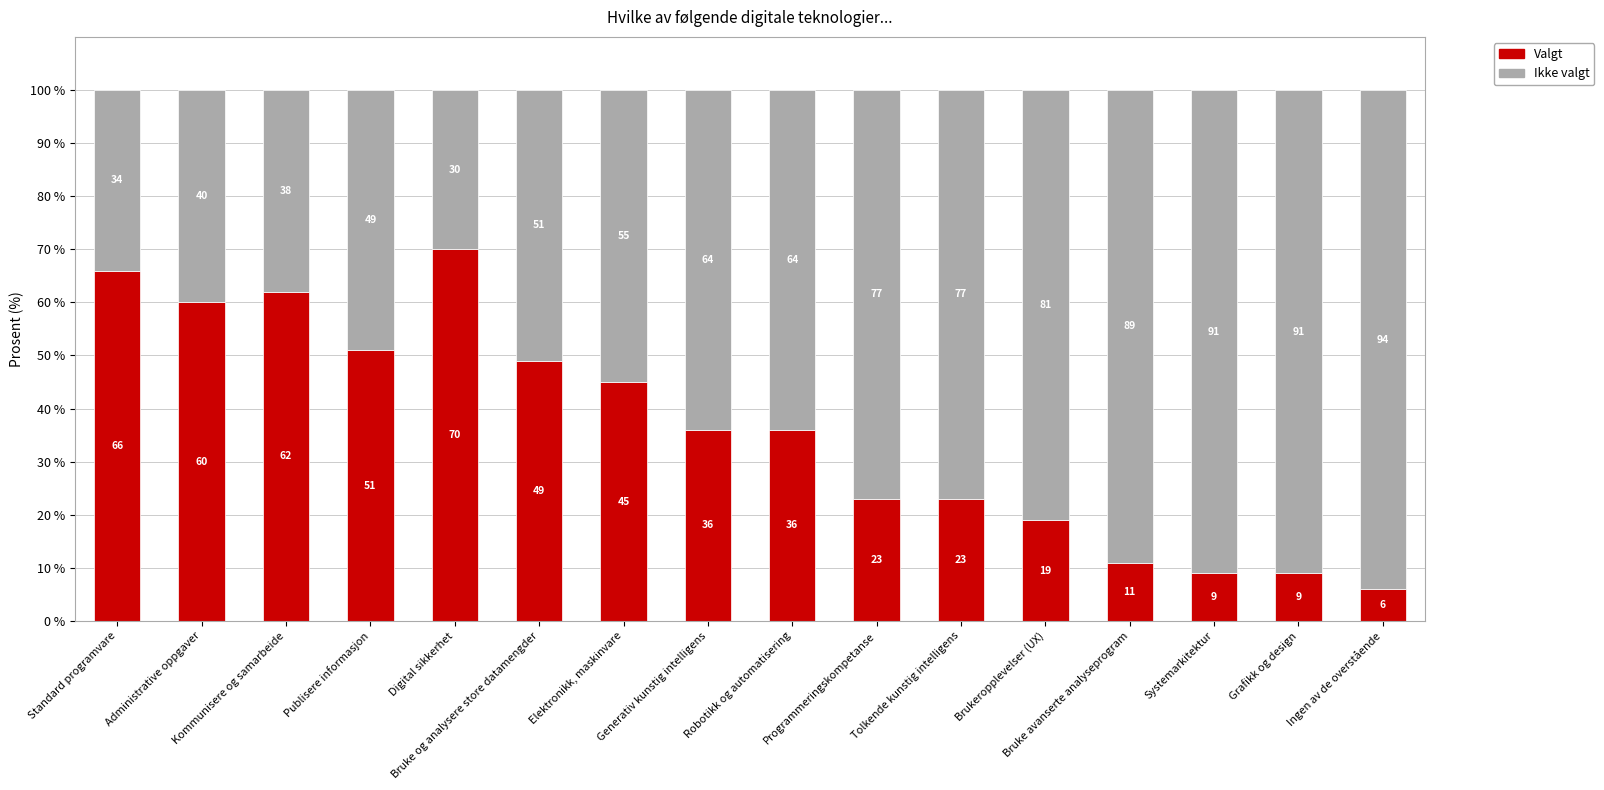

How many series are shown in this chart?

2